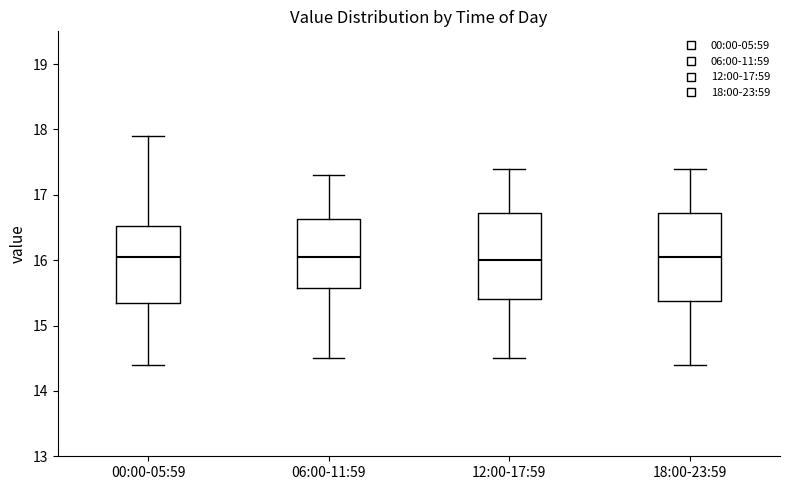

Where does the median line of the box for 00:00-05:59 sit on the y-axis? The values are not printed on the chart, so give them approximately, as read against the axis.

16.1